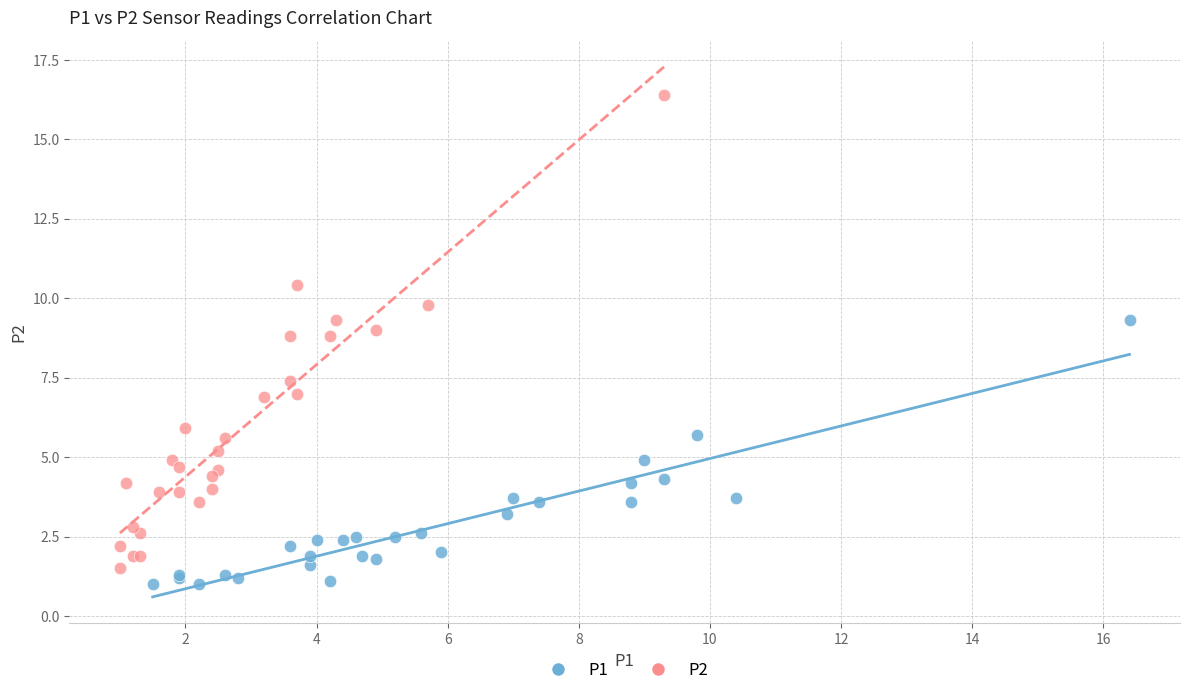

Which series has the largest Y range (max minus min)?

P2